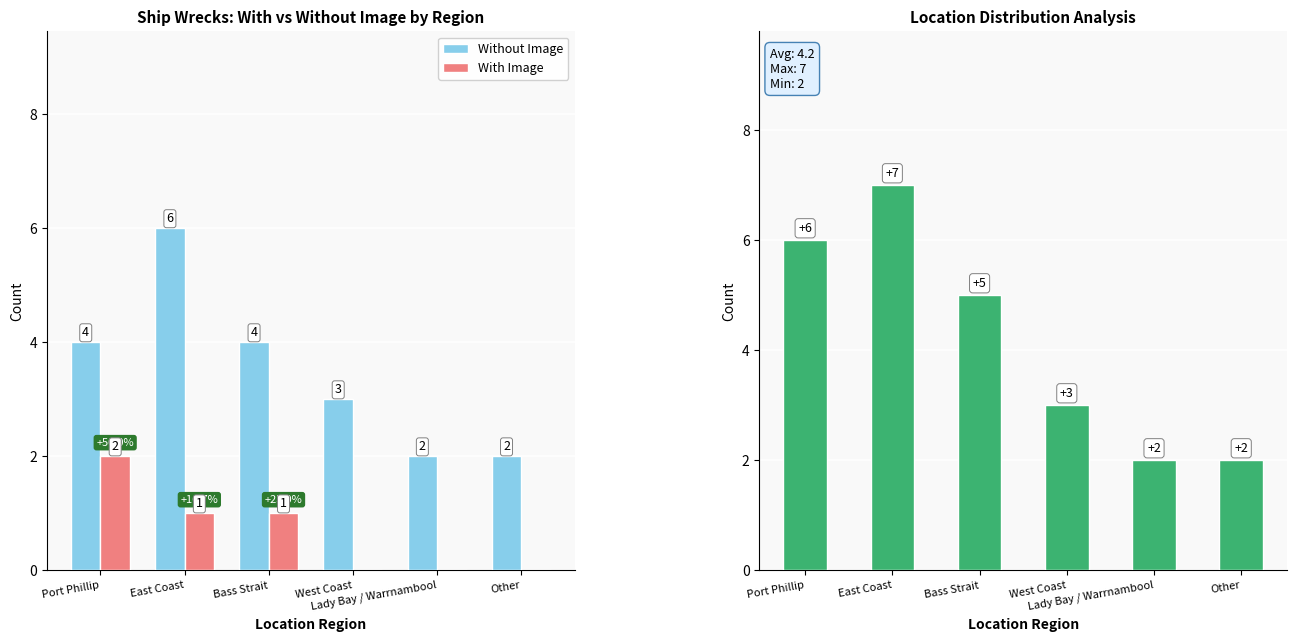

Which category has the lowest value in the Without Image series?

Lady Bay / Warrnambool